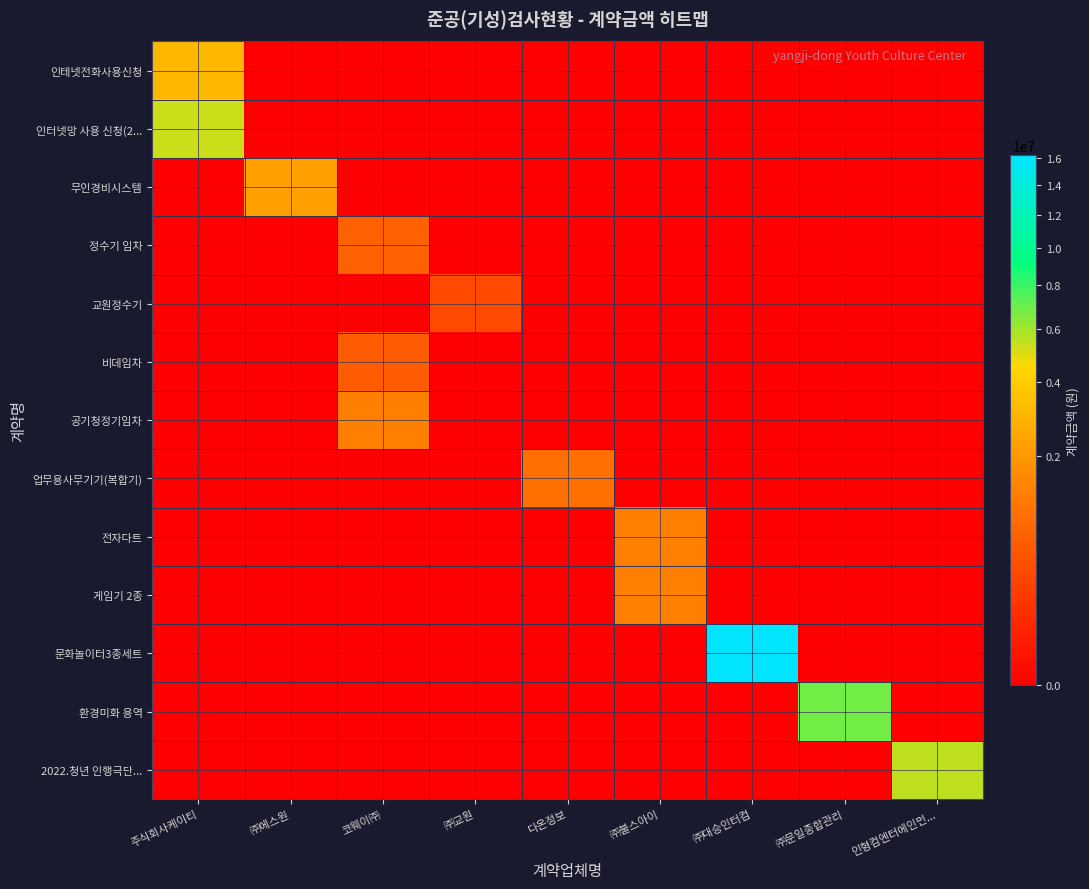

List the series in order of their peak value, lowest first.

교원정수기, 비데임차, 정수기 임차, 업무용사무기기(복합기), 전자다트, 게임기 2종, 공기청정기임차, 무인경비시스템, 인테넷전화사용신청, 인터넷망 사용 신청(2..., 2022.청년 인행극단..., 환경미화 용역, 문화놀이터3종세트